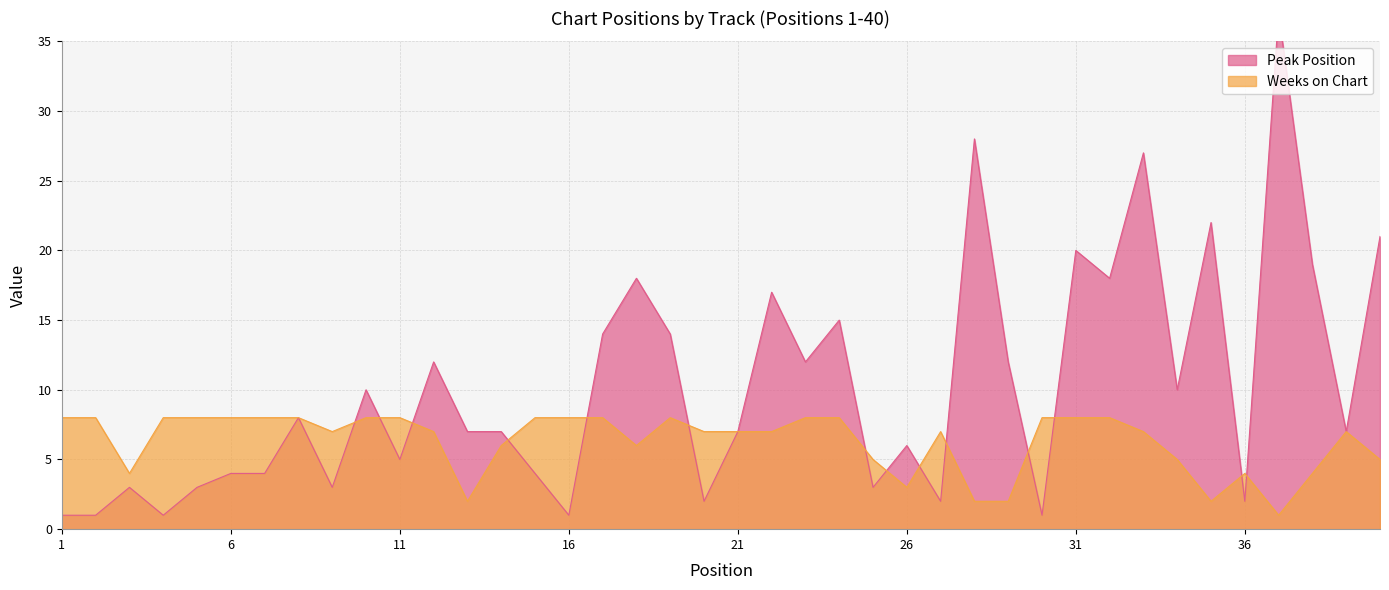

Which series has the largest range (max minus min)?

Peak Position